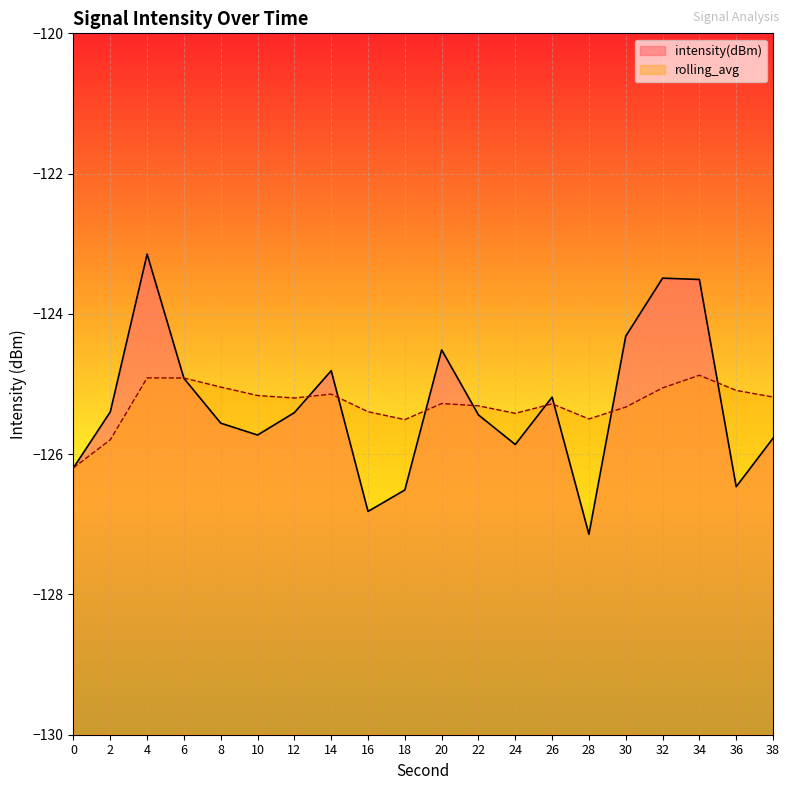

What is the difference between the rolling_avg values at 12 and 16?

0.2